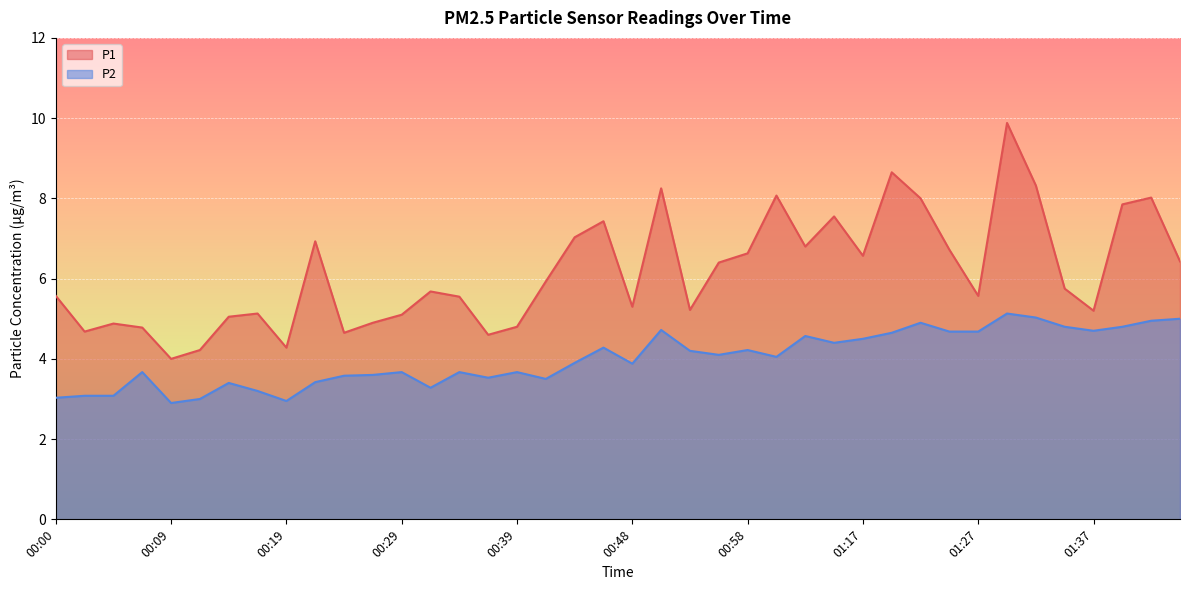

At which label does P2 first exceed 4?

00:46